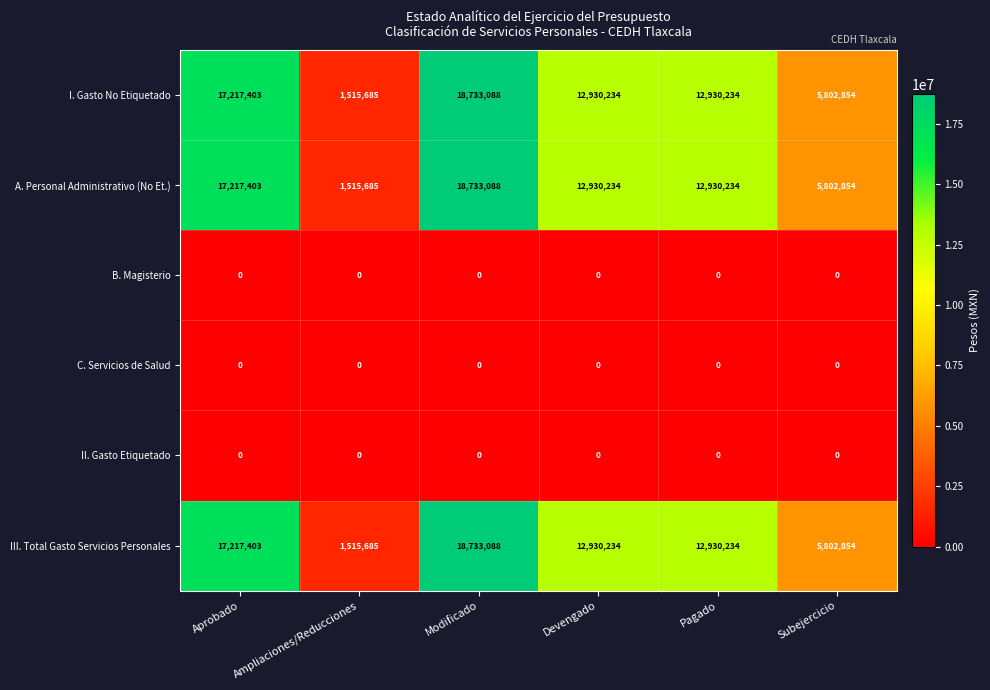

What is the sum of the I. Gasto No Etiquetado values at Subejercicio and Ampliaciones/Reducciones?

7318539